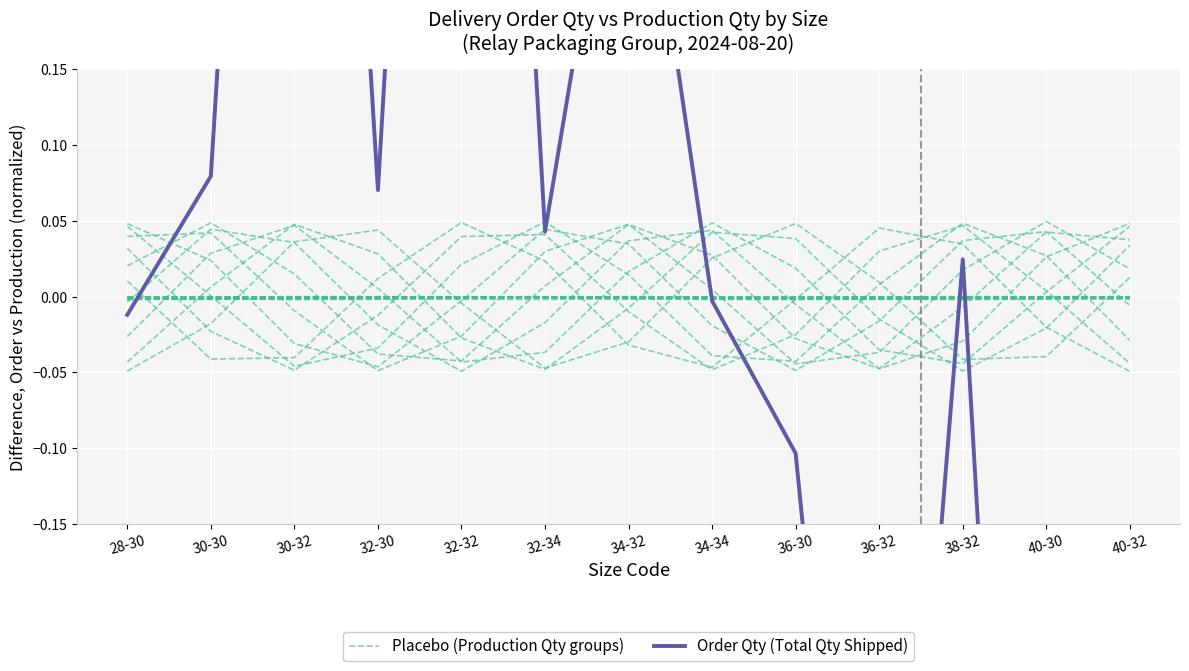

Which series has the largest total across all categories?

Order Qty (Total Qty Shipped)